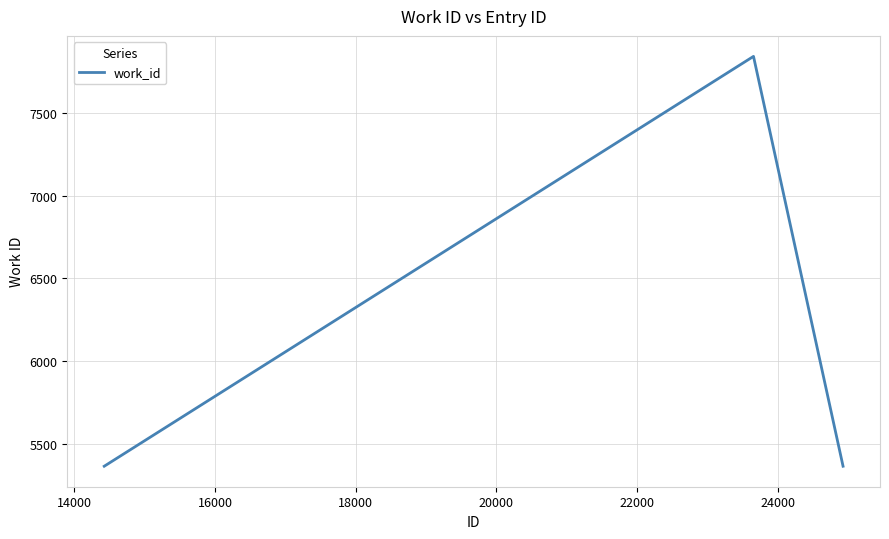

What is the average value?

6191